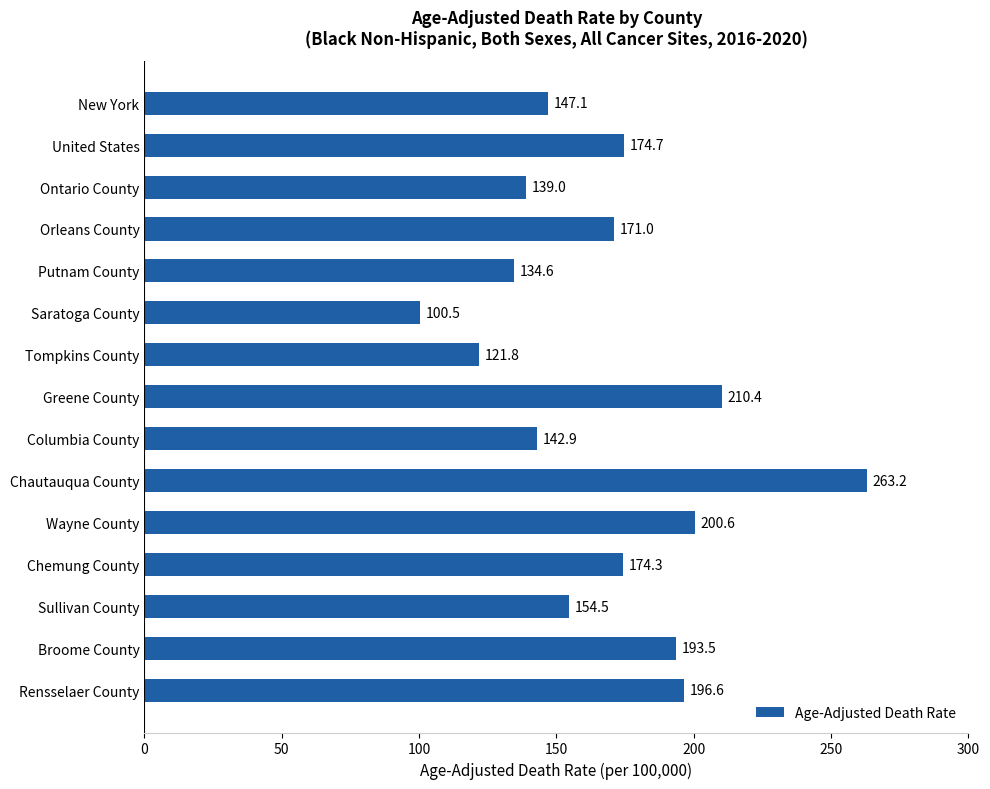

How many series are shown in this chart?

1